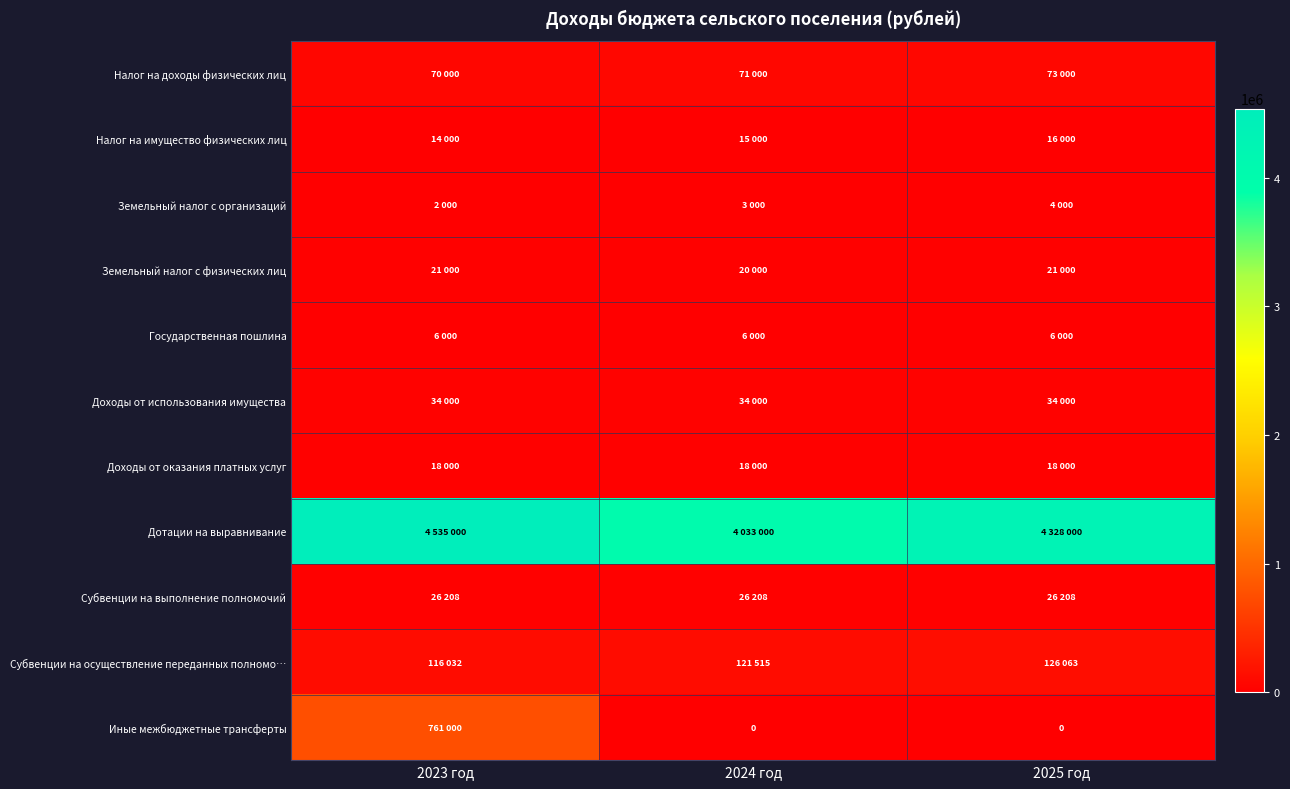

Which series has the largest total across all categories?

Дотации на выравнивание